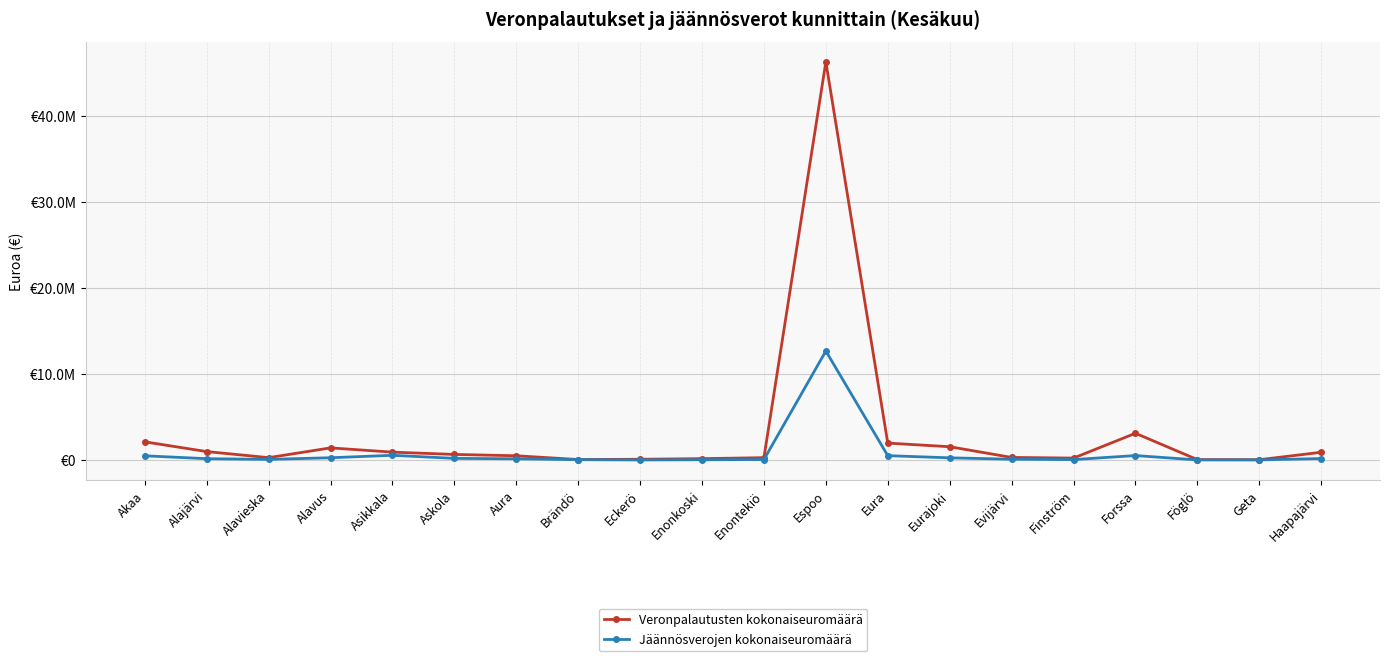

Is this an area chart (filled region under the line)?

No